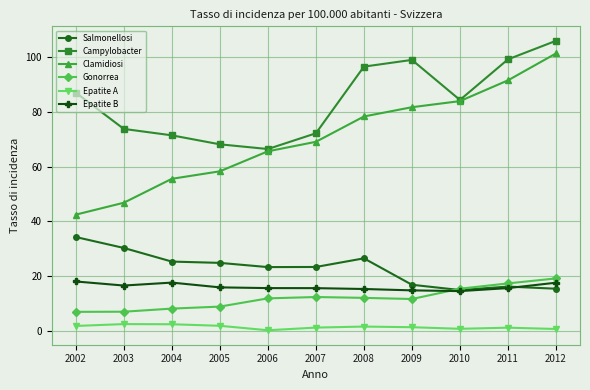

Between 2002 and 2008, which series saw the biggest shift?

Clamidiosi